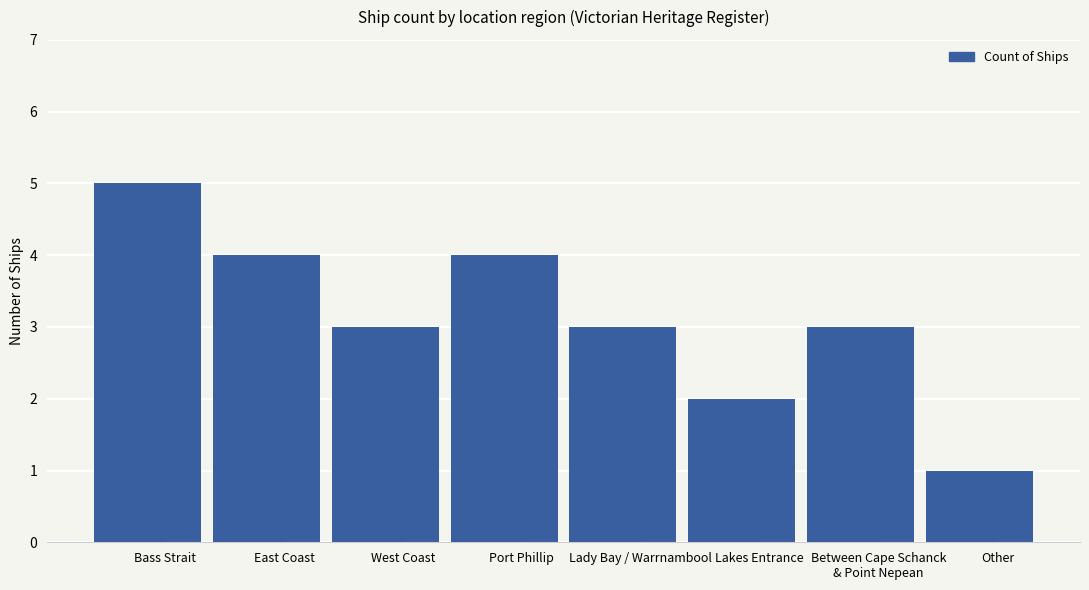

How many bars are there in total?

8